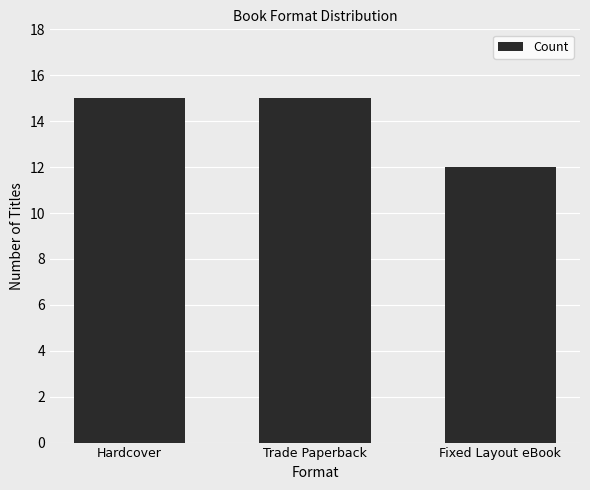

How many distinct data groups are displayed?

1